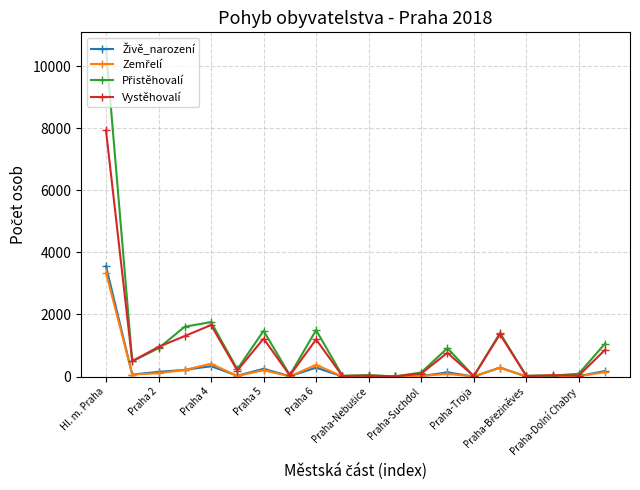

What is the maximum value shown in the chart?

10565